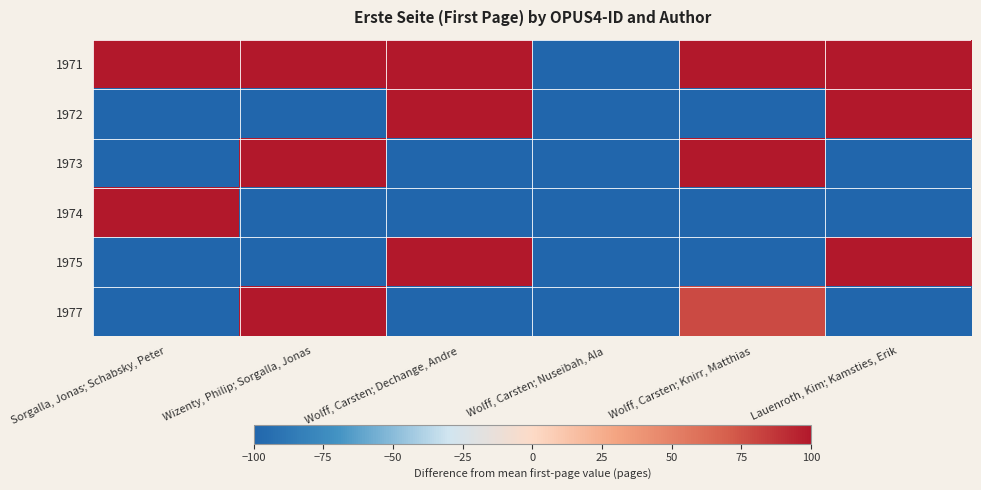

At how many categories does at least one series exceed 907?

4